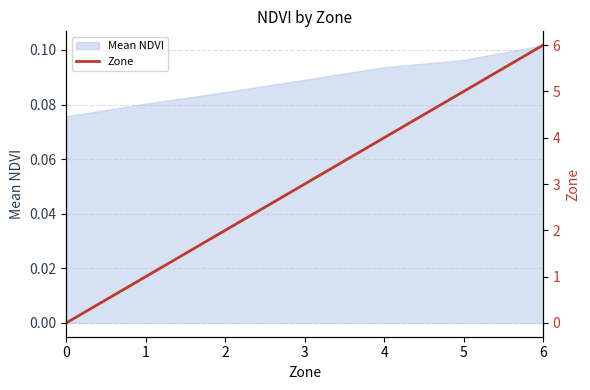

Rank the categories by value from lowest to highest.

0, 1, 2, 3, 4, 5, 6